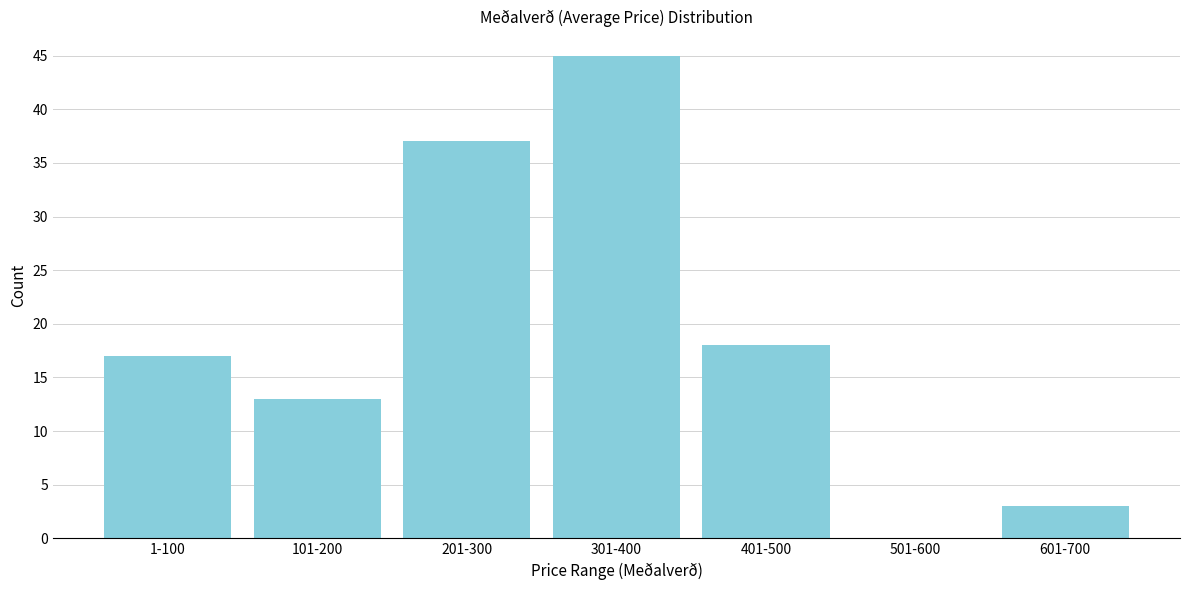

Reading left to right, extract all data points from this chart.

1-100=17	101-200=13	201-300=37	301-400=45	401-500=18	501-600=0	601-700=3